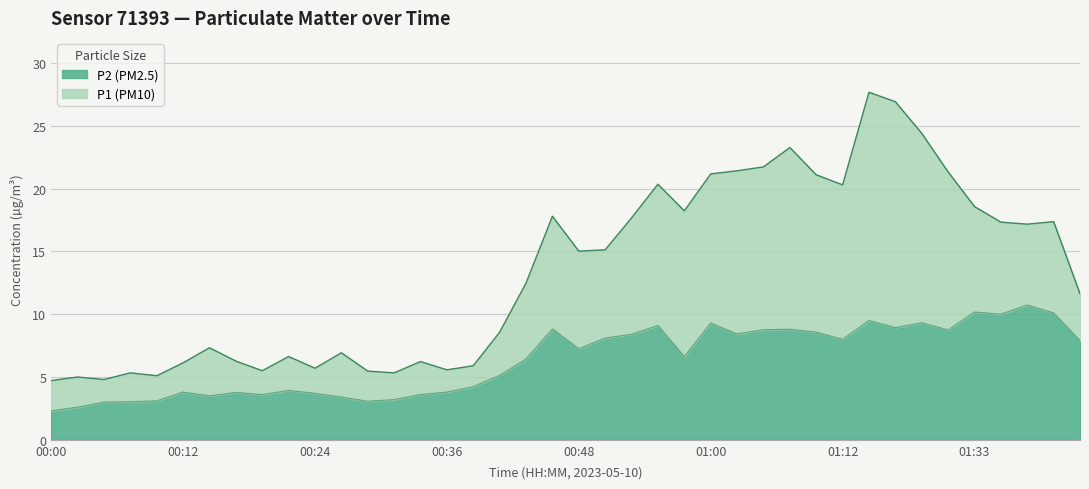

True or false: P2 (PM2.5) and P1 (PM10) intersect in this chart.

False